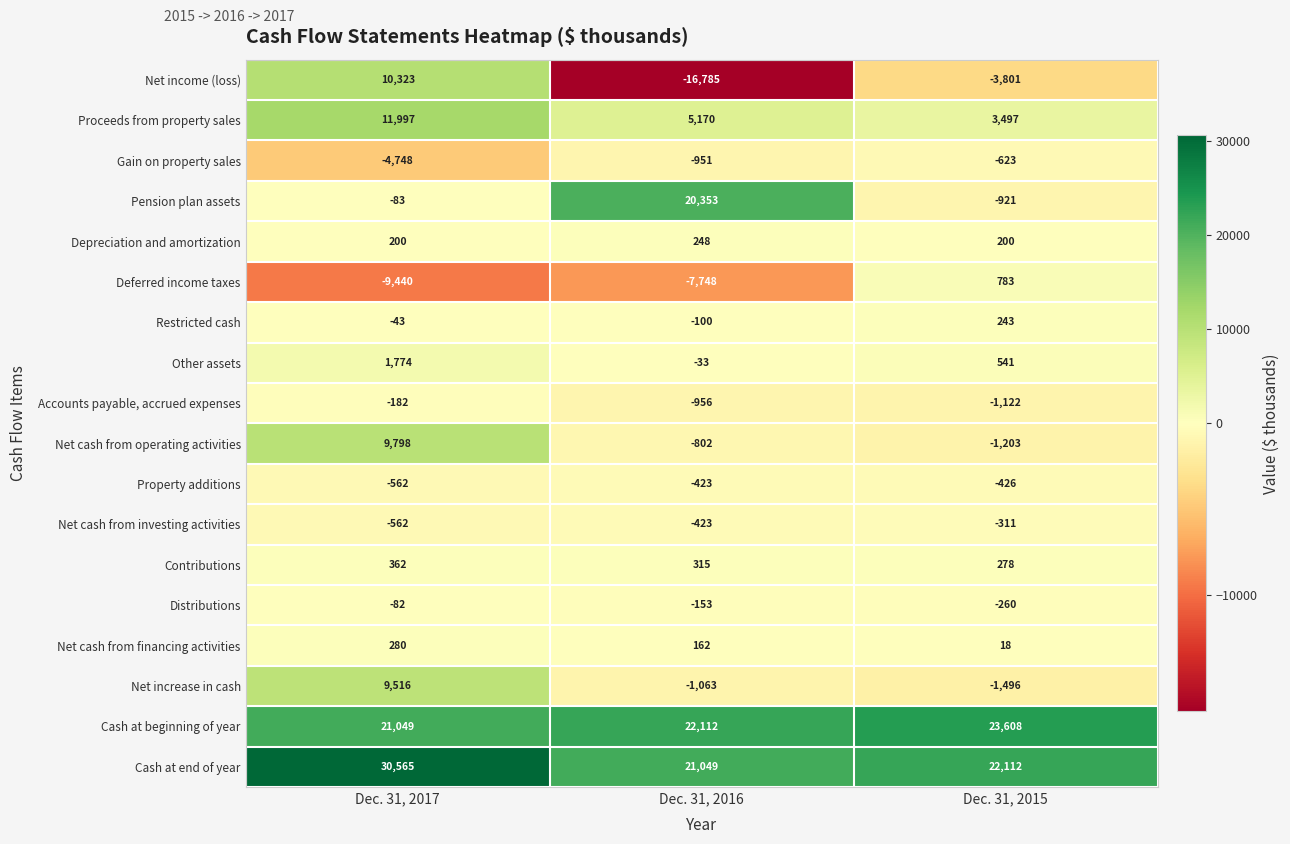

Which series has the largest range (max minus min)?

Net income (loss)